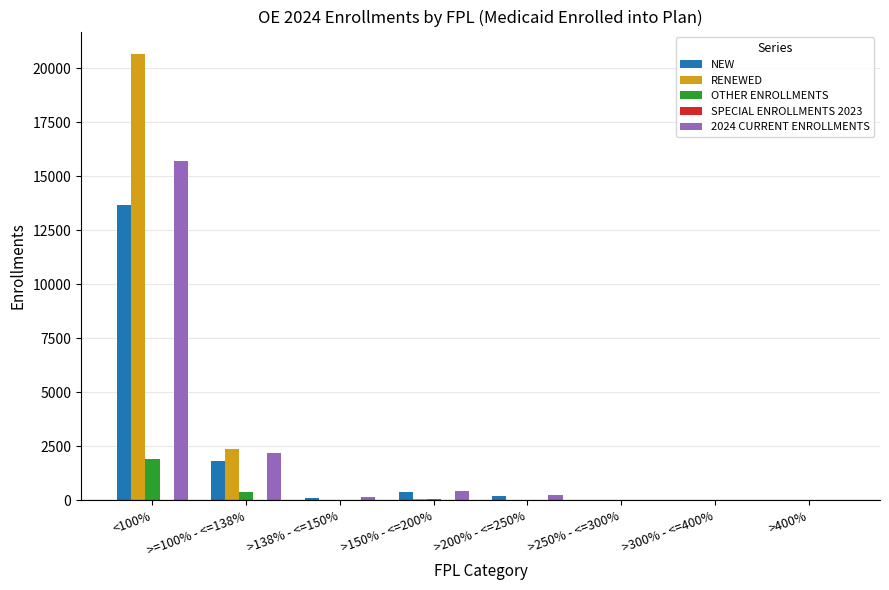

What is the sum of the NEW values at >250% - <=300% and >=100% - <=138%?

1818